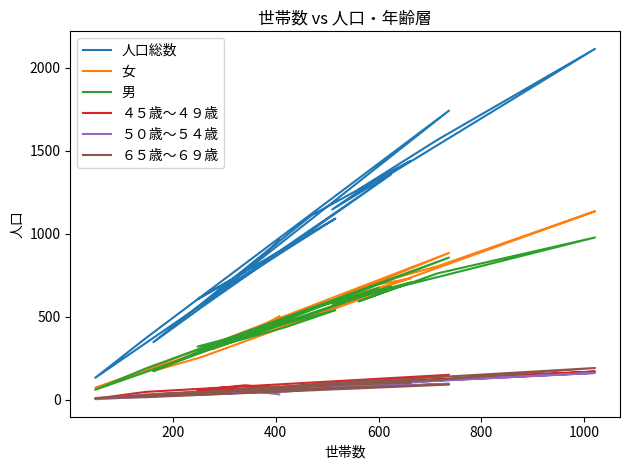

Which series has the largest total across all categories?

人口総数